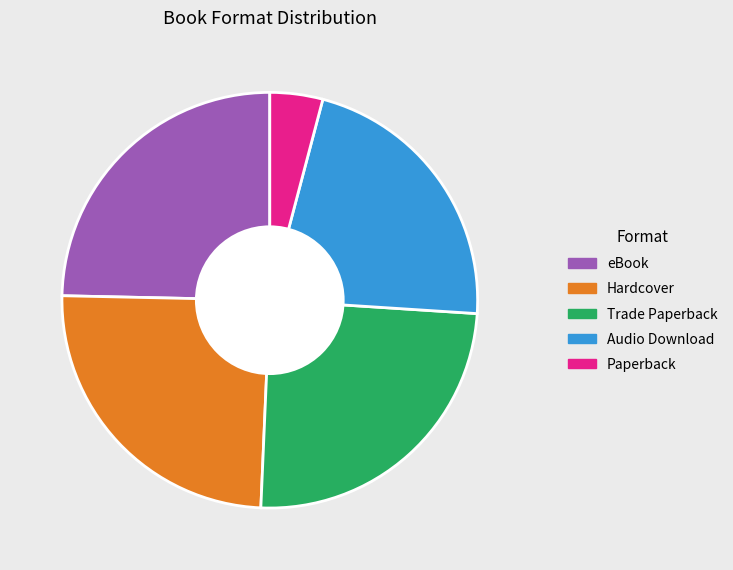

Combined, do Audio Download and Hardcover account for over 50%?

No